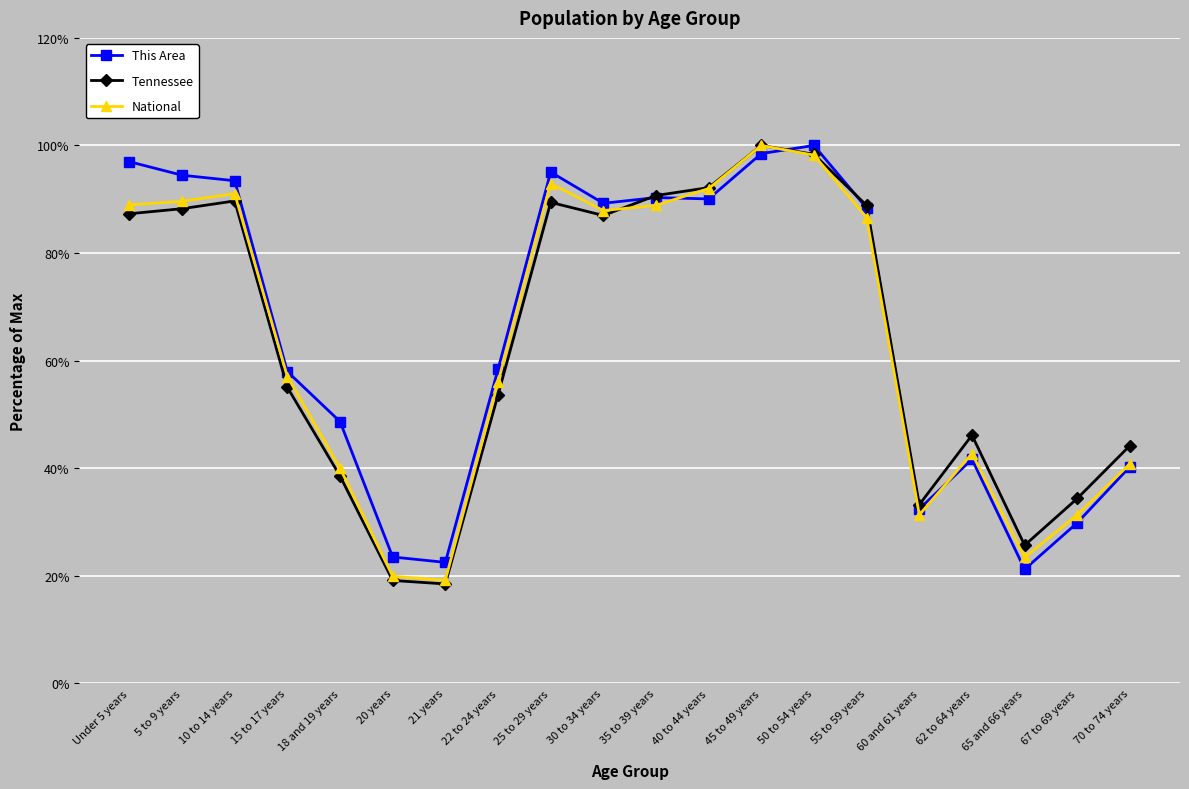

What is the approximate value of Tennessee at 35 to 39 years?

90.7